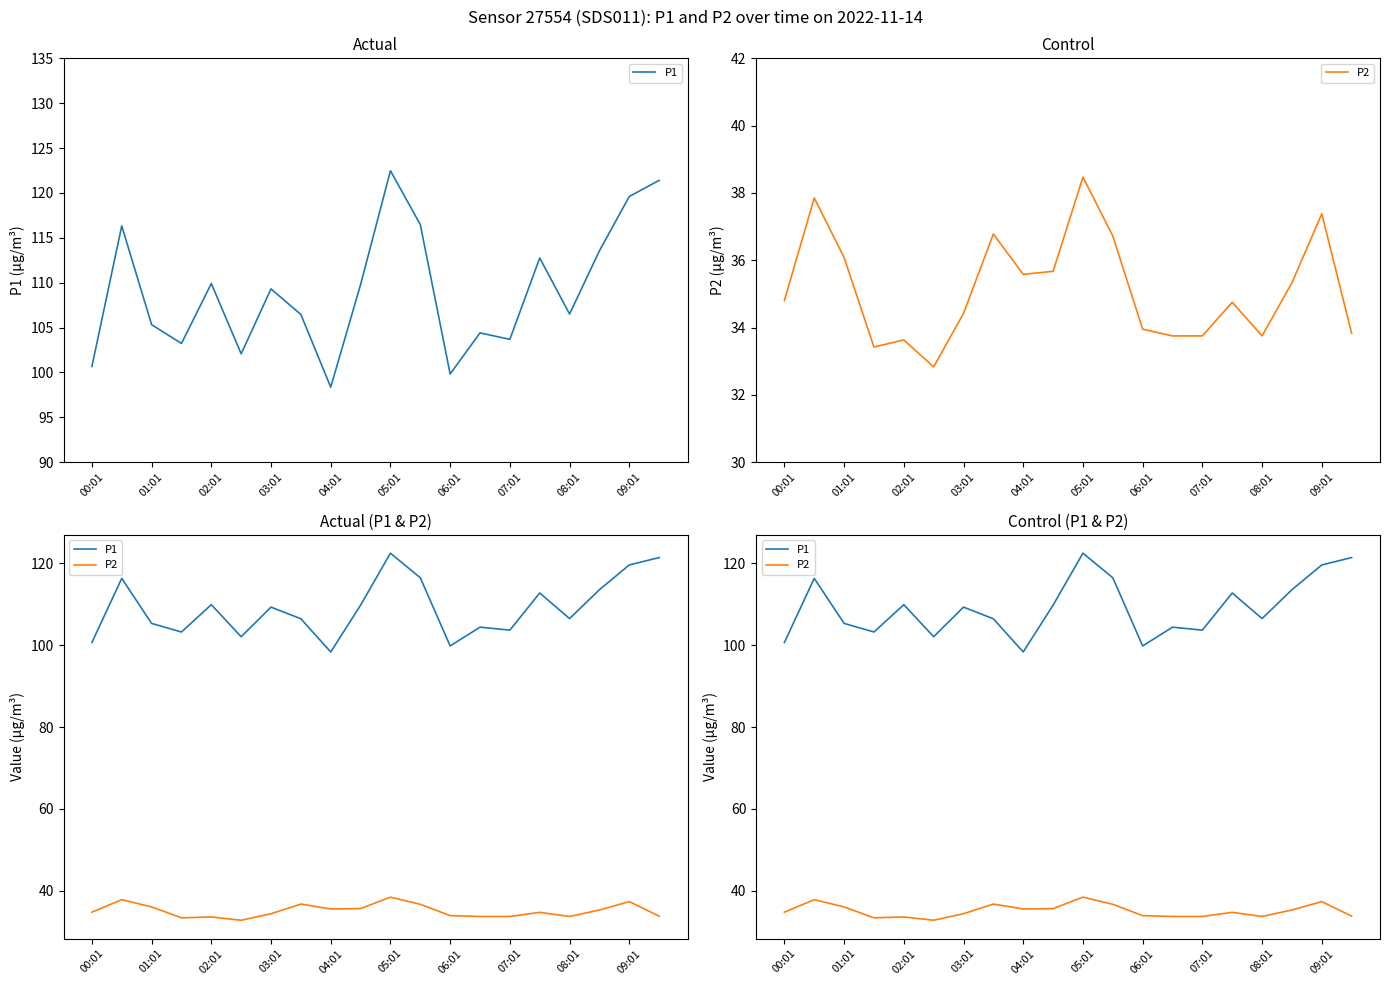

True or false: P1 and P2 intersect in this chart.

False